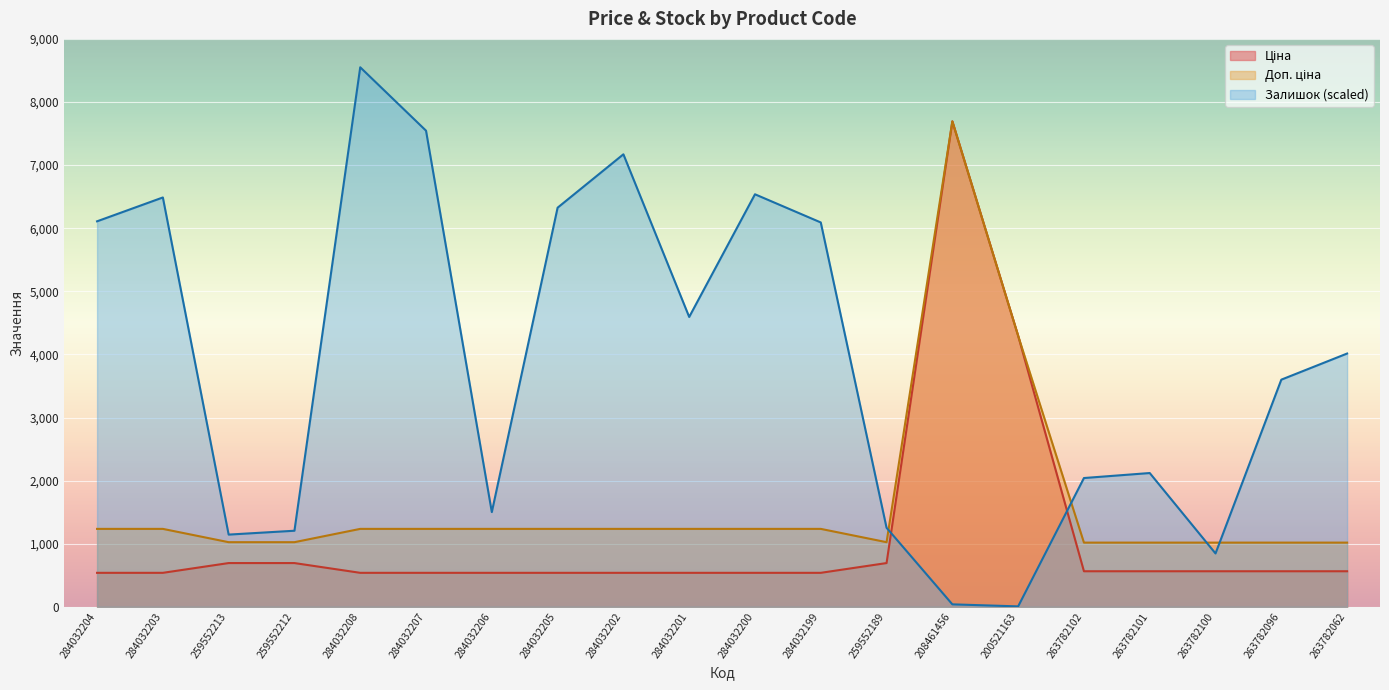

At which category is the sum across all series the highest?

208461456